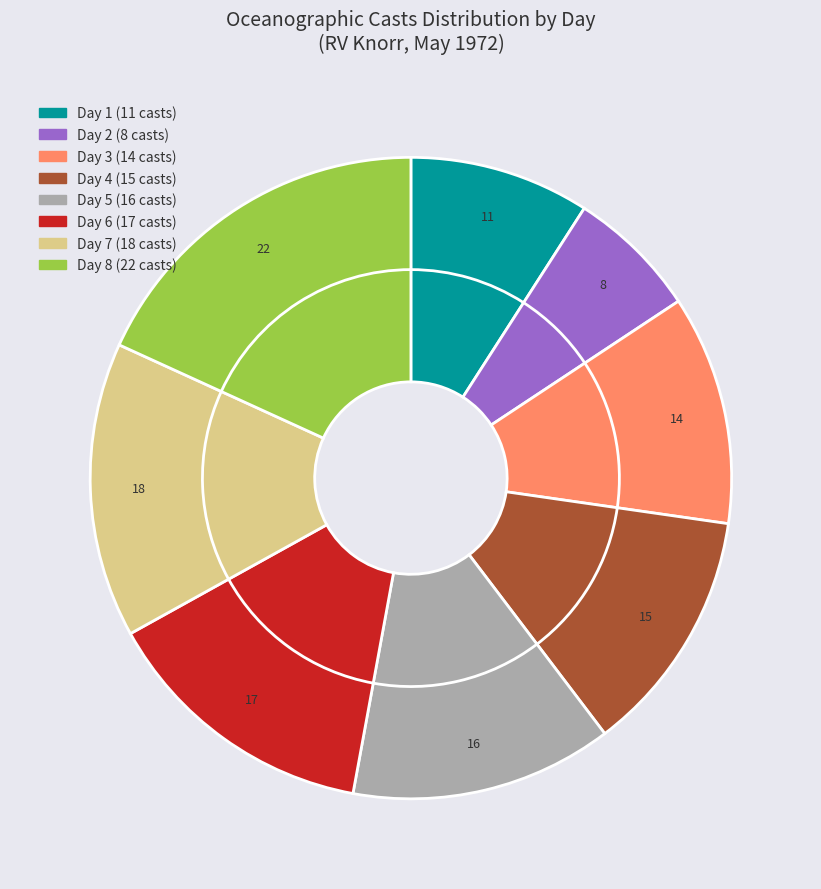

Does any single category account for the majority?

No